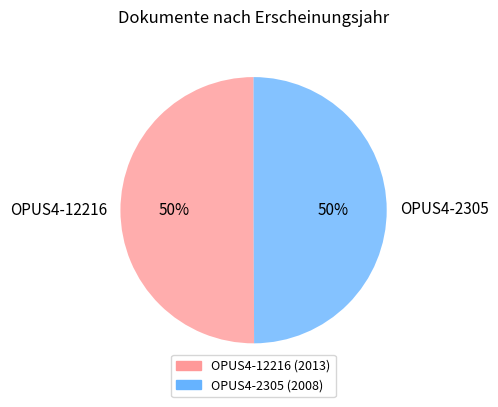

True or false: OPUS4-2305 accounts for 50% of the total.

True